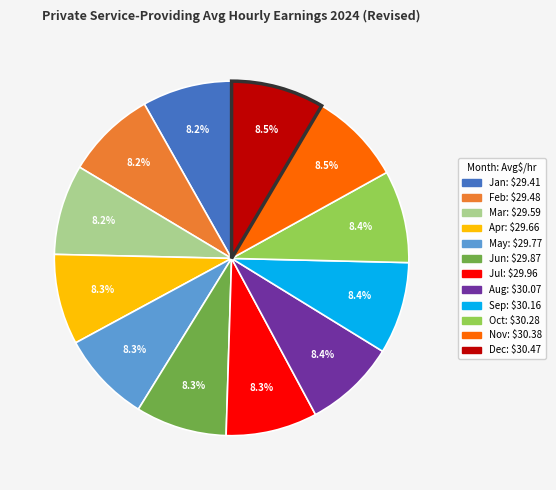

Is there a majority slice in this chart?

No